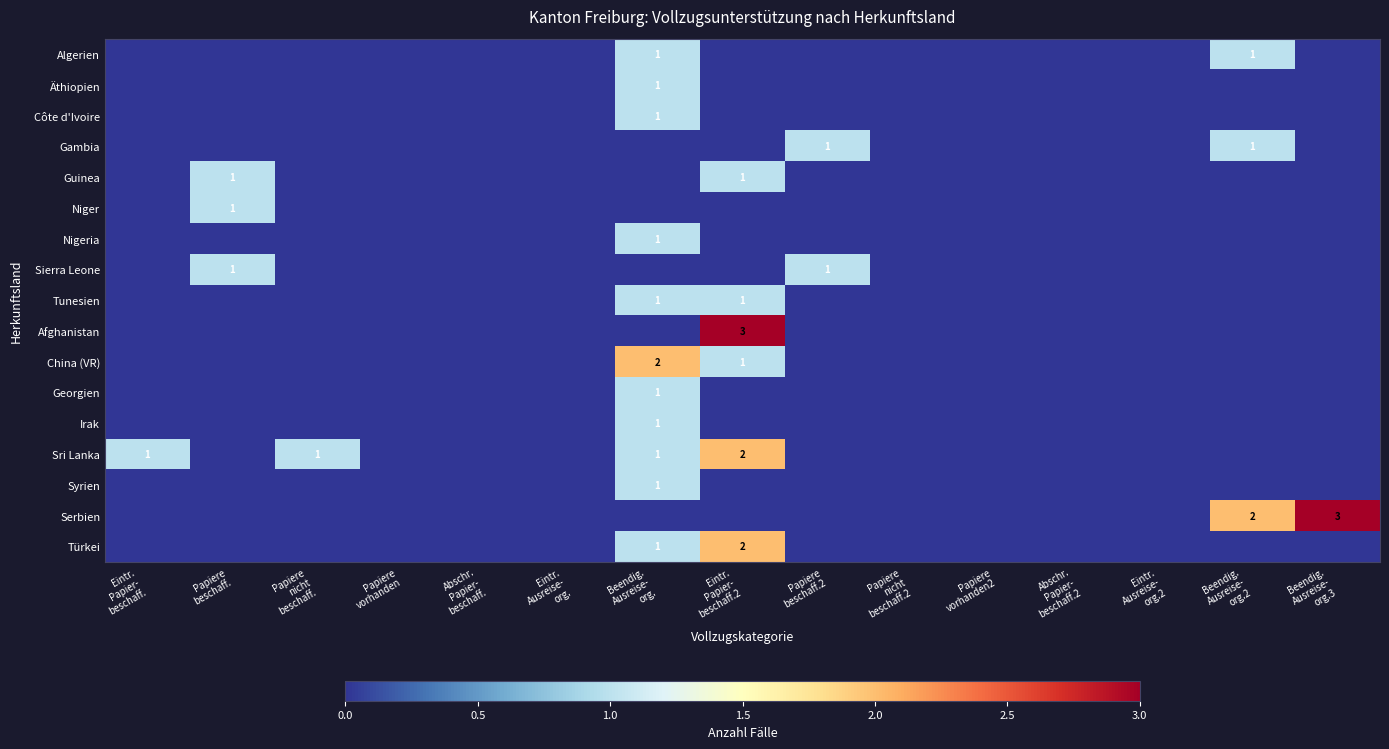

Rank the series by their maximum value, from highest to lowest.

Afghanistan, Serbien, China (VR), Sri Lanka, Türkei, Algerien, Äthiopien, Côte d'Ivoire, Gambia, Guinea, Niger, Nigeria, Sierra Leone, Tunesien, Georgien, Irak, Syrien